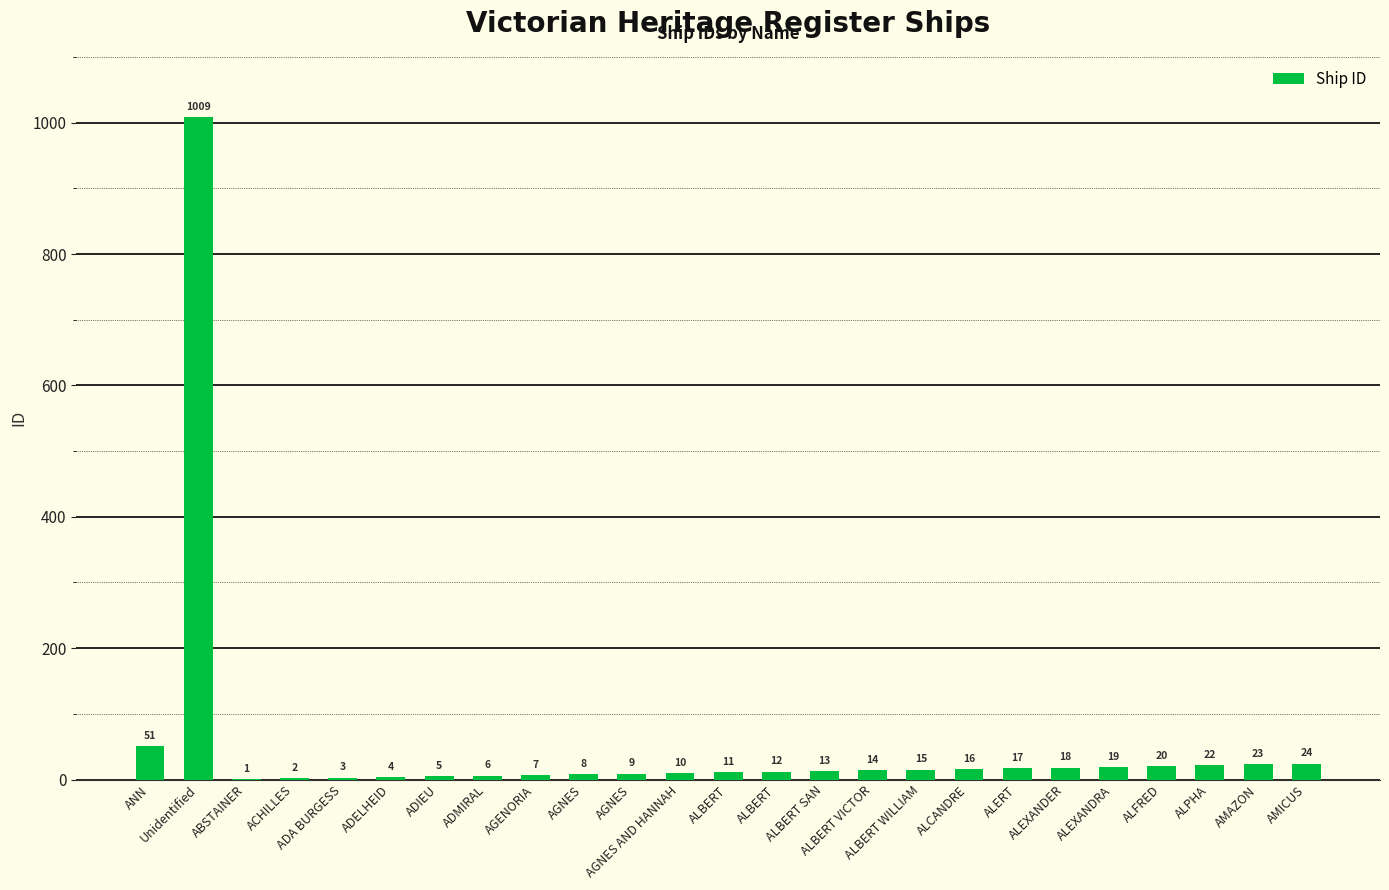

Approximately how many times larger is the value at AGENORIA compared to AGNES?

0.8